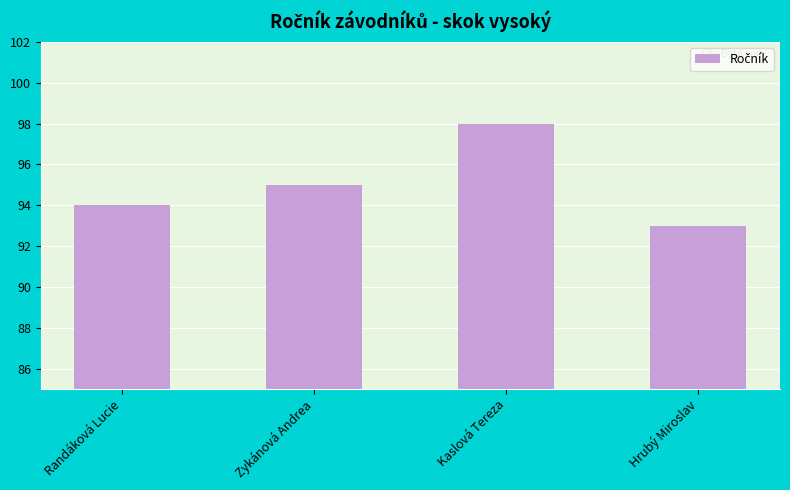

Reading left to right, what are all the values shown in this chart?

Randáková Lucie=94	Zykánová Andrea=95	Kaslová Tereza=98	Hrubý Miroslav=93